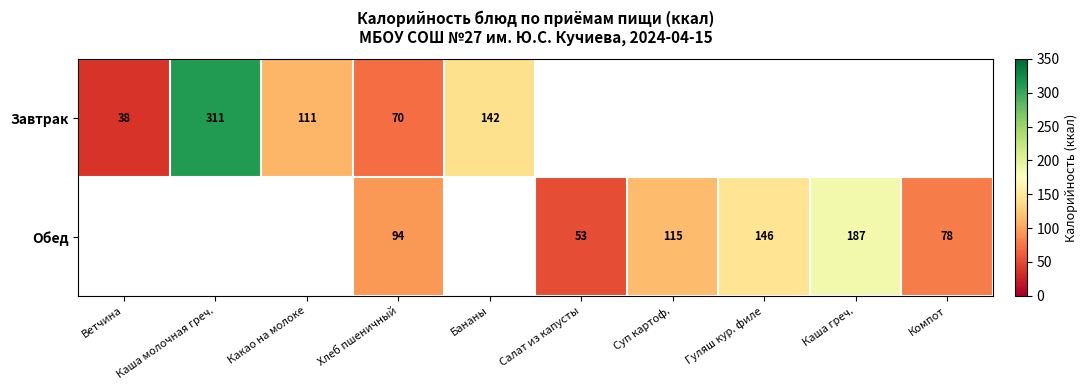

The Обед series shows 125 at Хлеб пшеничный. True or false?

False